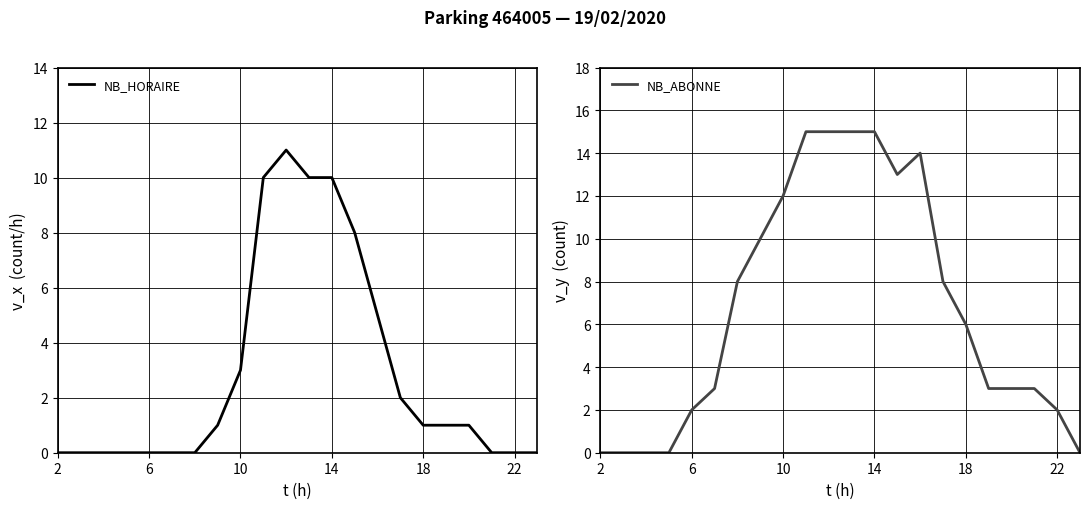

The value of NB_ABONNE at 2 is 10. True or false?

False